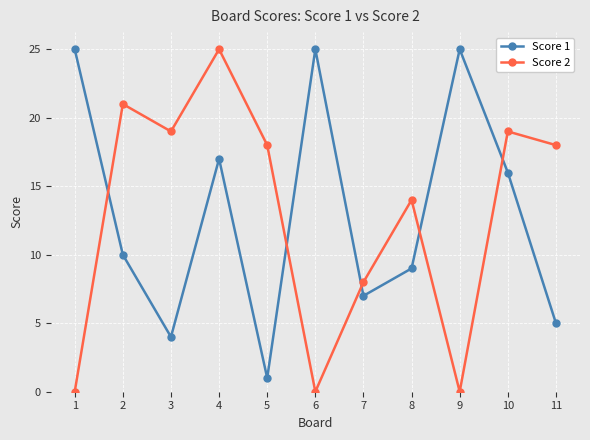

Reading left to right, list all the values displayed in this chart.

Score 1: 1=25	2=10	3=4	4=17	5=1	6=25	7=7	8=9	9=25	10=16	11=5
Score 2: 1=0	2=21	3=19	4=25	5=18	6=0	7=8	8=14	9=0	10=19	11=18